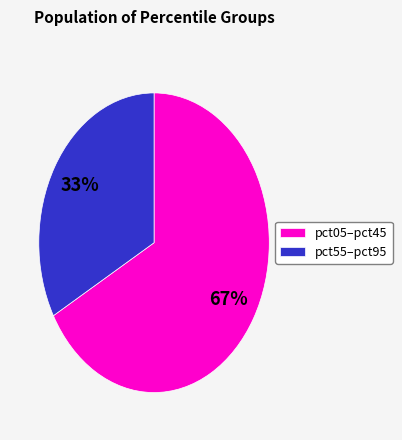

Rank the categories by value from highest to lowest.

pct05–pct45, pct55–pct95